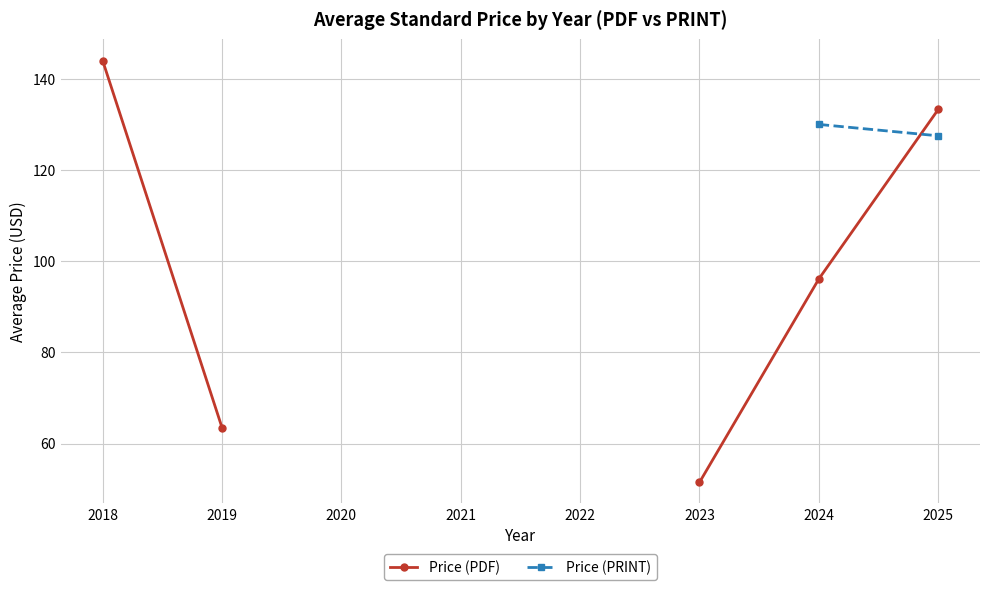

Between which two adjacent categories do Price (PRINT) and Price (PDF) first intersect?

2024 and 2025